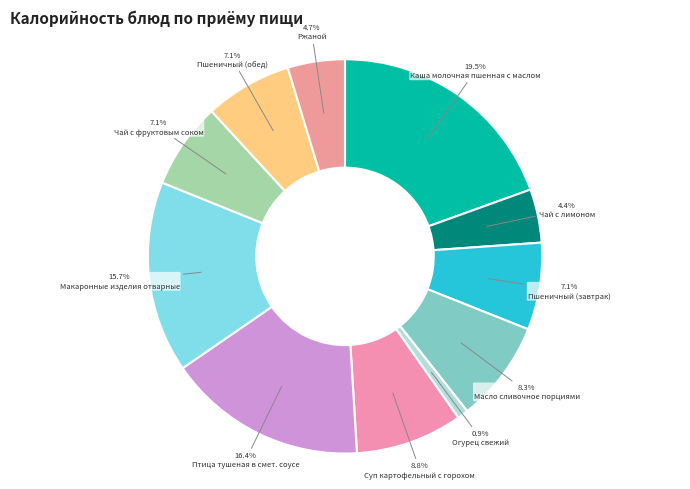

Is it true that Огурец свежий is 1% of the pie?

True